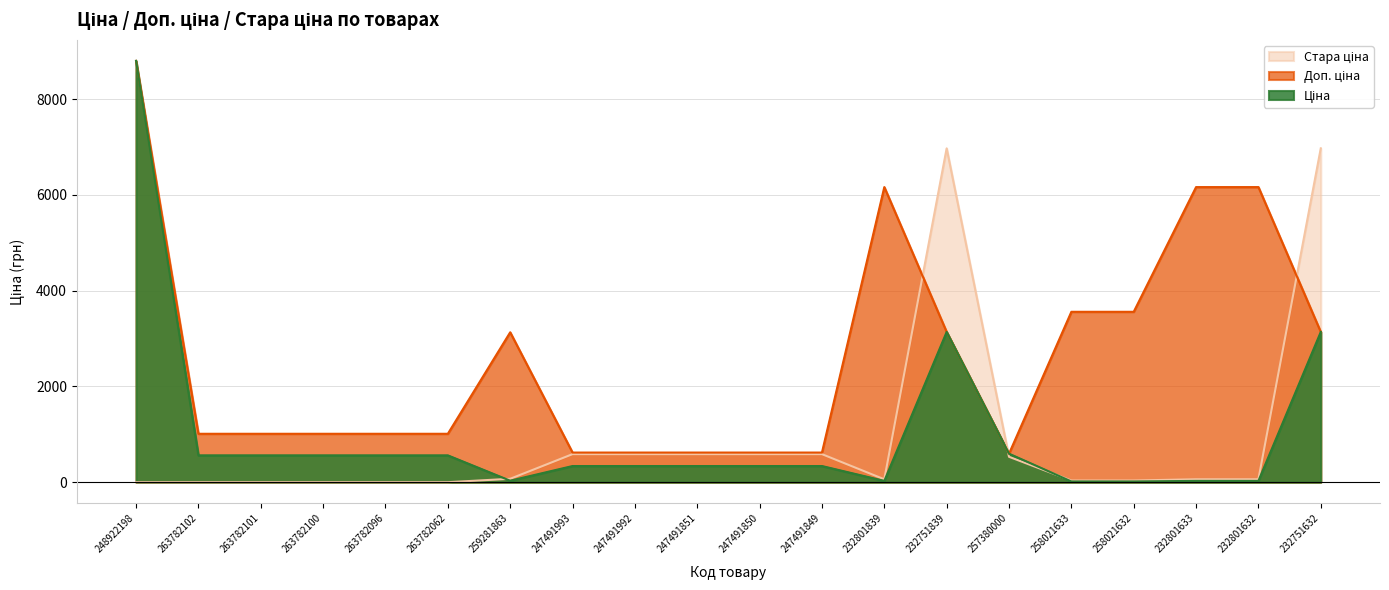

Which series ends up on top after the final intersection of Доп. ціна and Стара ціна?

Стара ціна